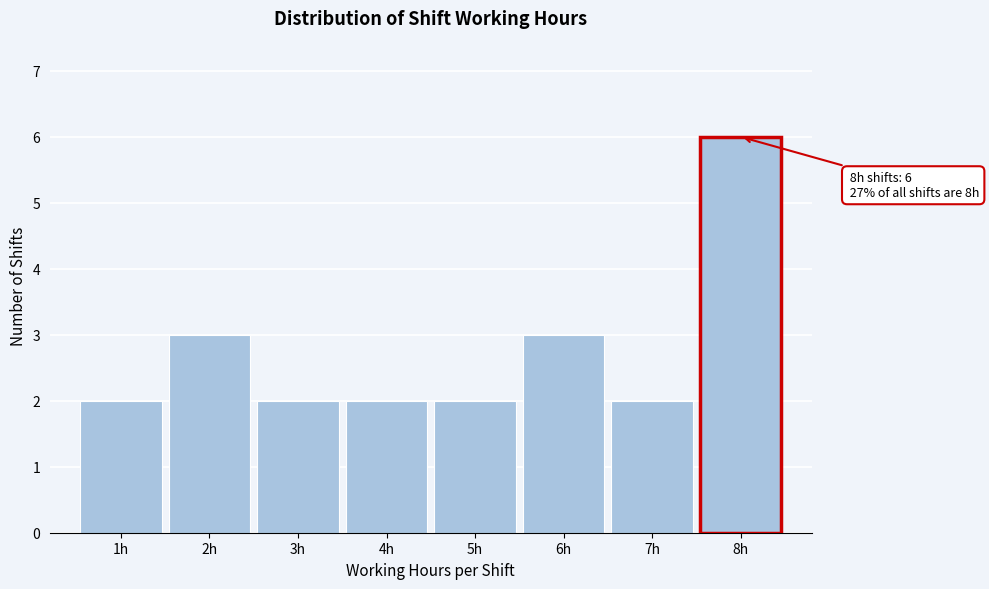

Which range on the x-axis has the tallest bar?

7.5 to 8.5